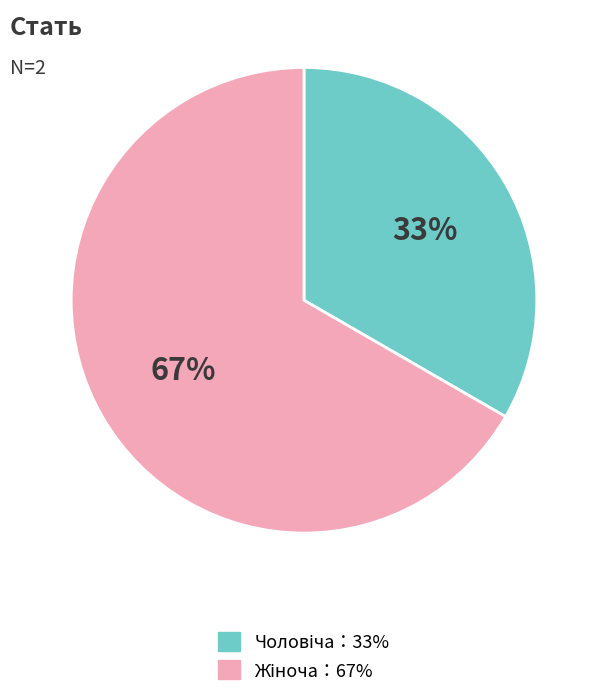

To the nearest percent, what is the average slice percentage?

50%